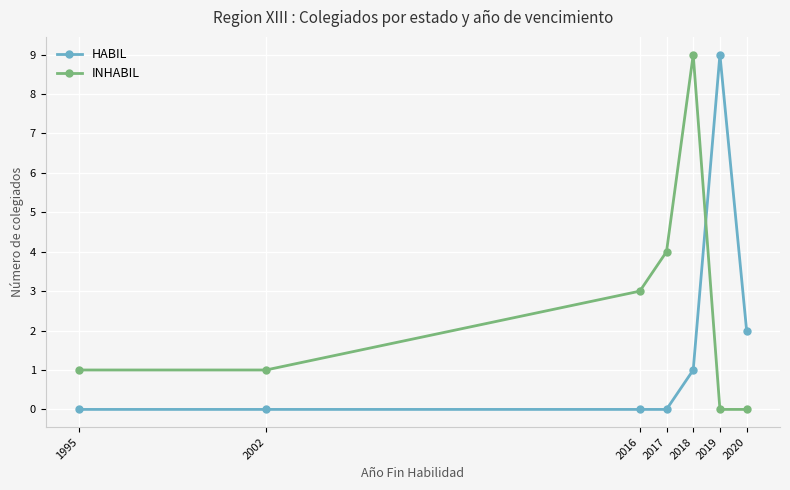

True or false: INHABIL and HABIL cross at least once.

True